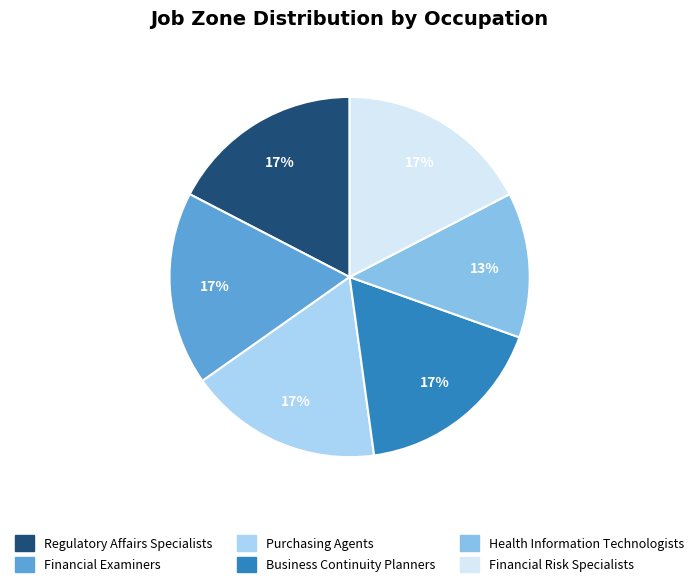

What is the smallest slice in the pie chart?

Health Information Technologists